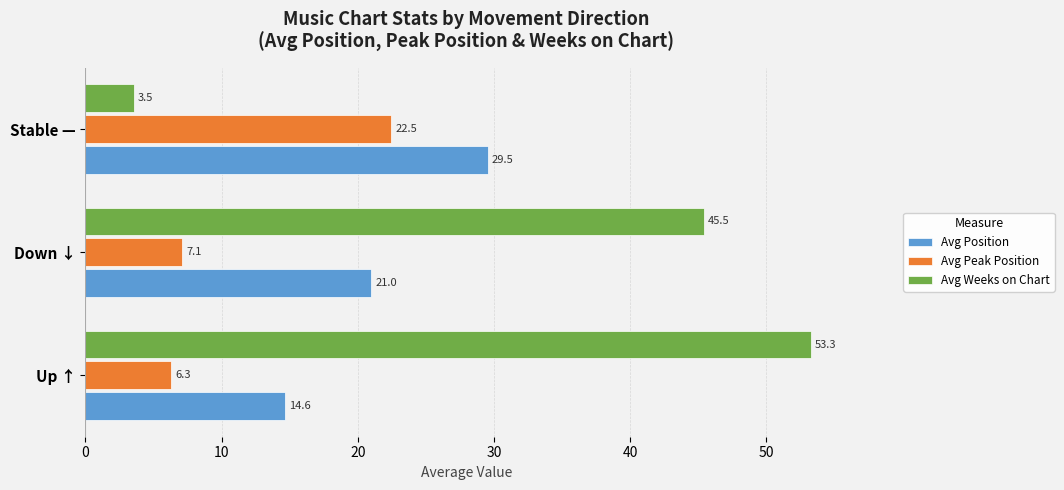

Is it true that Avg Peak Position equals 9.9 at Down ↓?

False